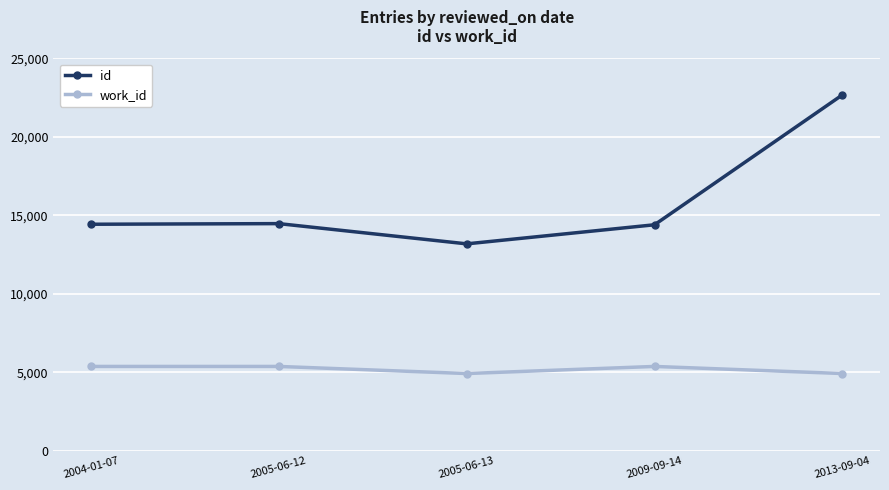

Rank the series by their maximum value, from lowest to highest.

work_id, id